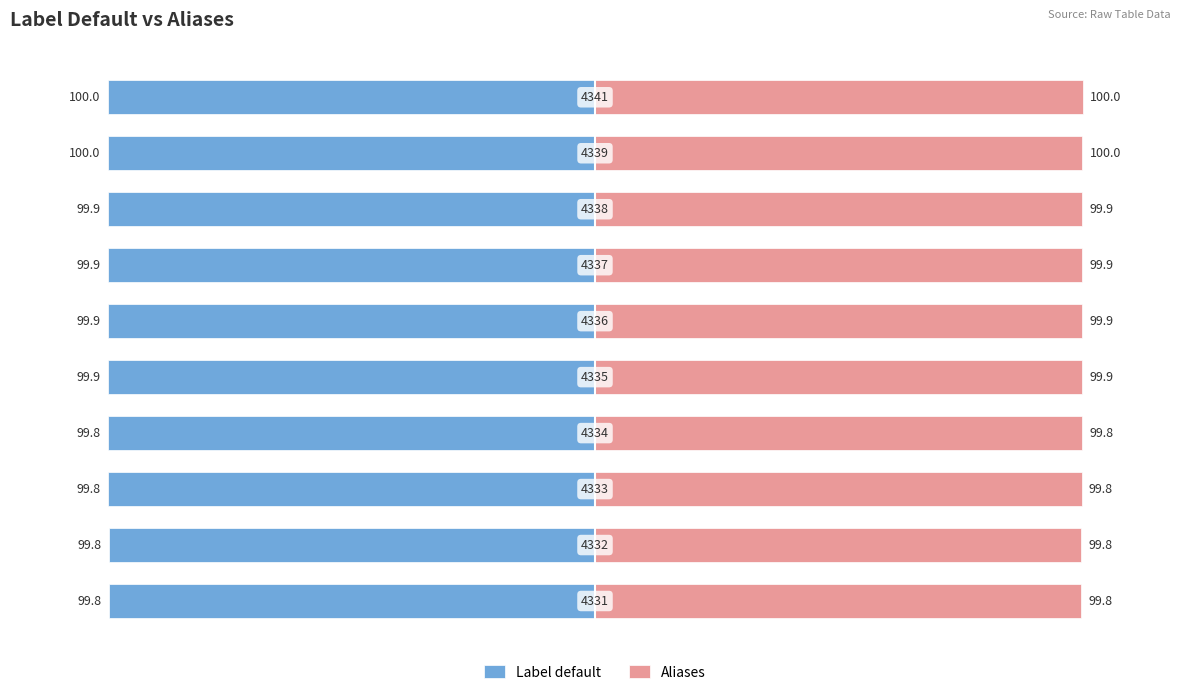

The value of Aliases at 1 is 32.9. True or false?

False